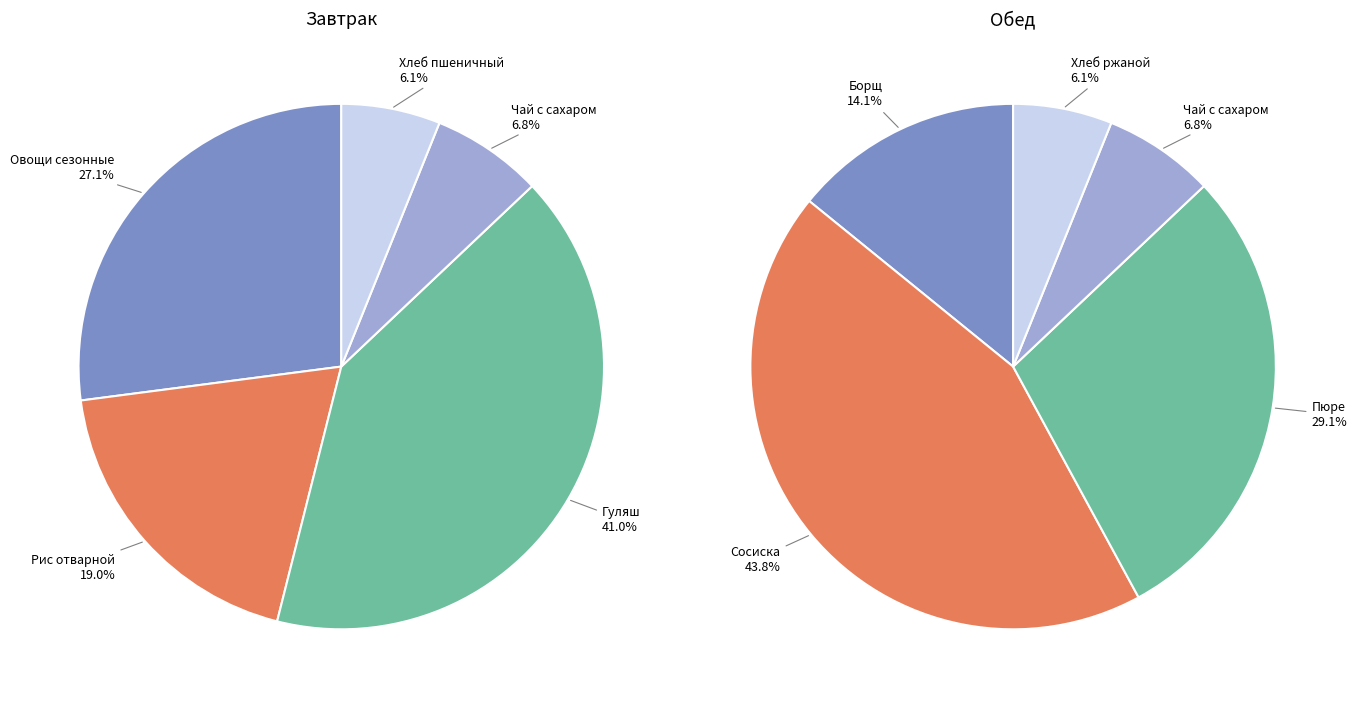

The 0 slice represents 14% of the pie. True or false?

True